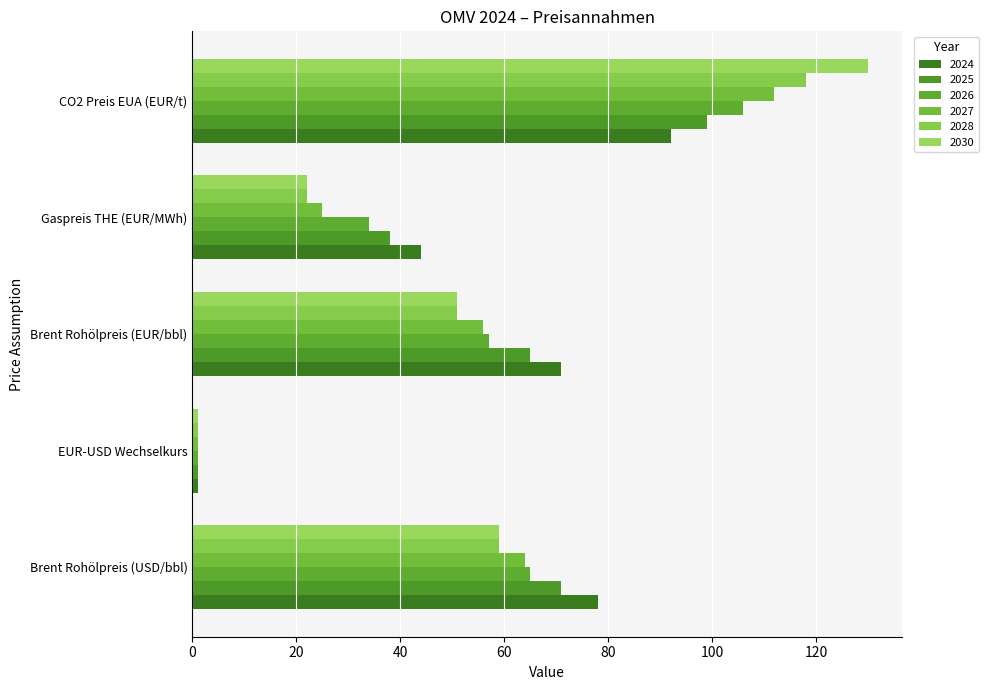

At which label is 2024 closest to 46?

Gaspreis THE (EUR/MWh)